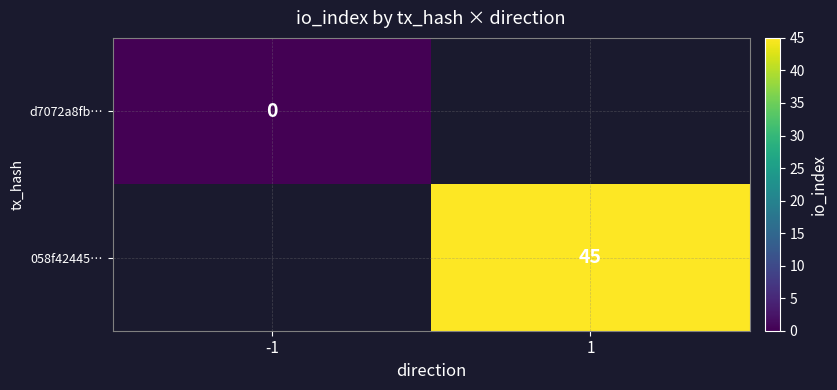

How many positive values does the 058f42445… series have?

1